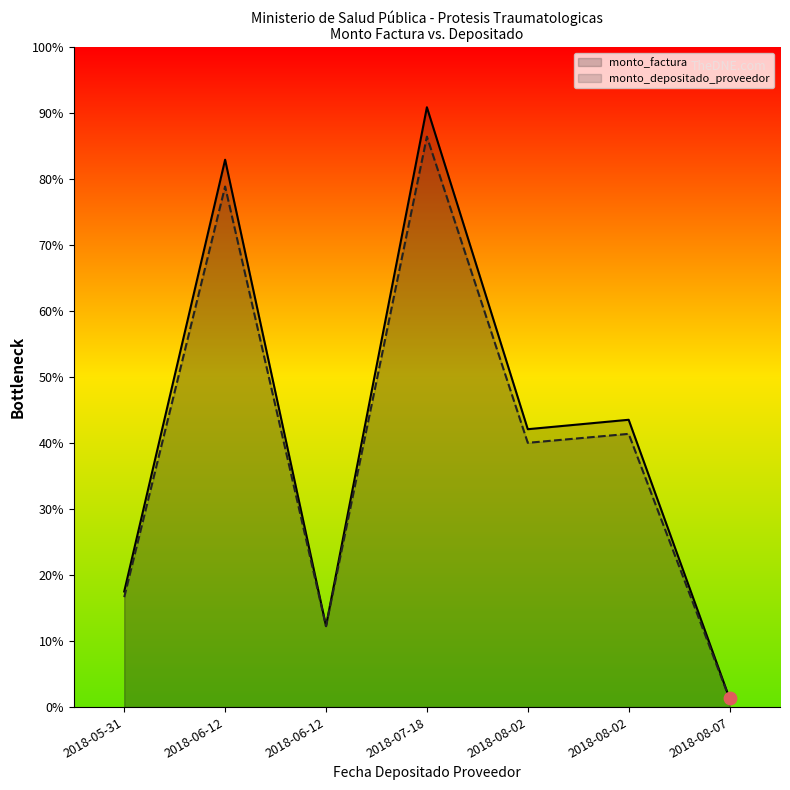

Which series reaches the maximum Y coordinate?

monto_factura